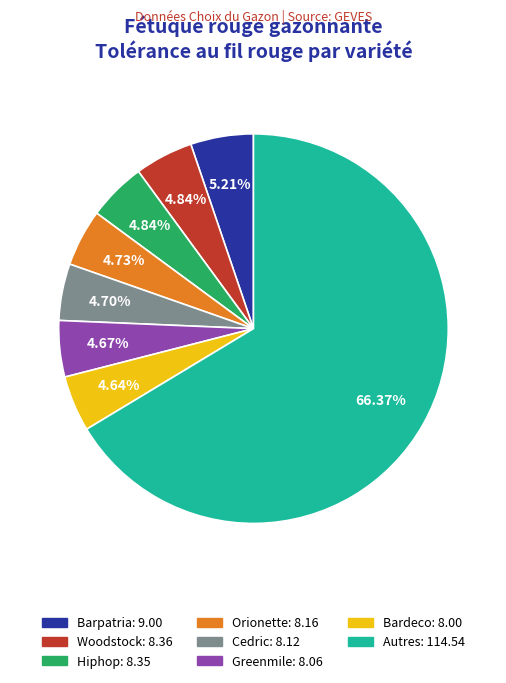

Is there any slice that represents more than half of the pie?

Yes